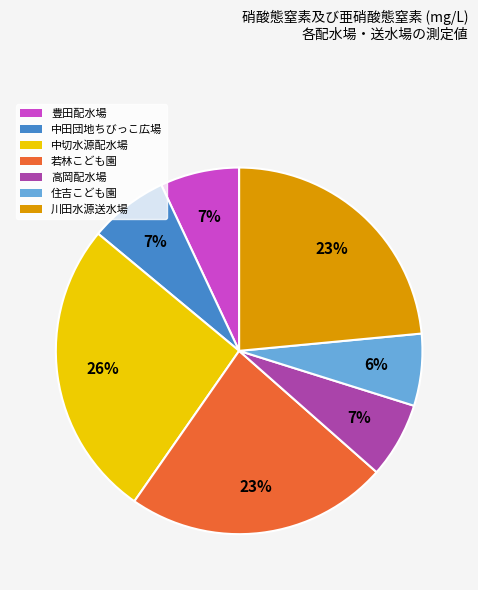

Does 住吉こども園 represent more than half of the total?

No